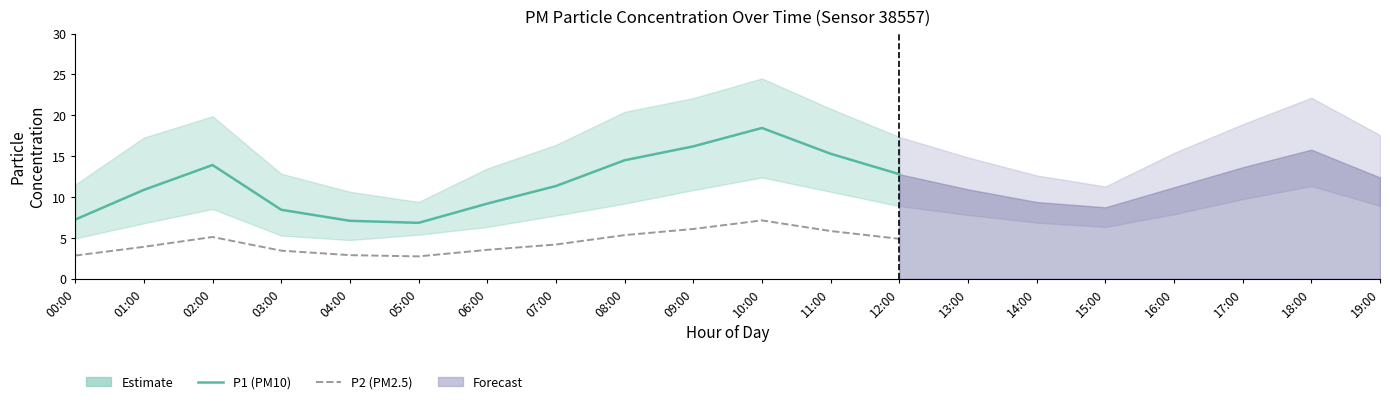

What is the value of the P2 (PM2.5) point at the 2nd from the left?

3.9